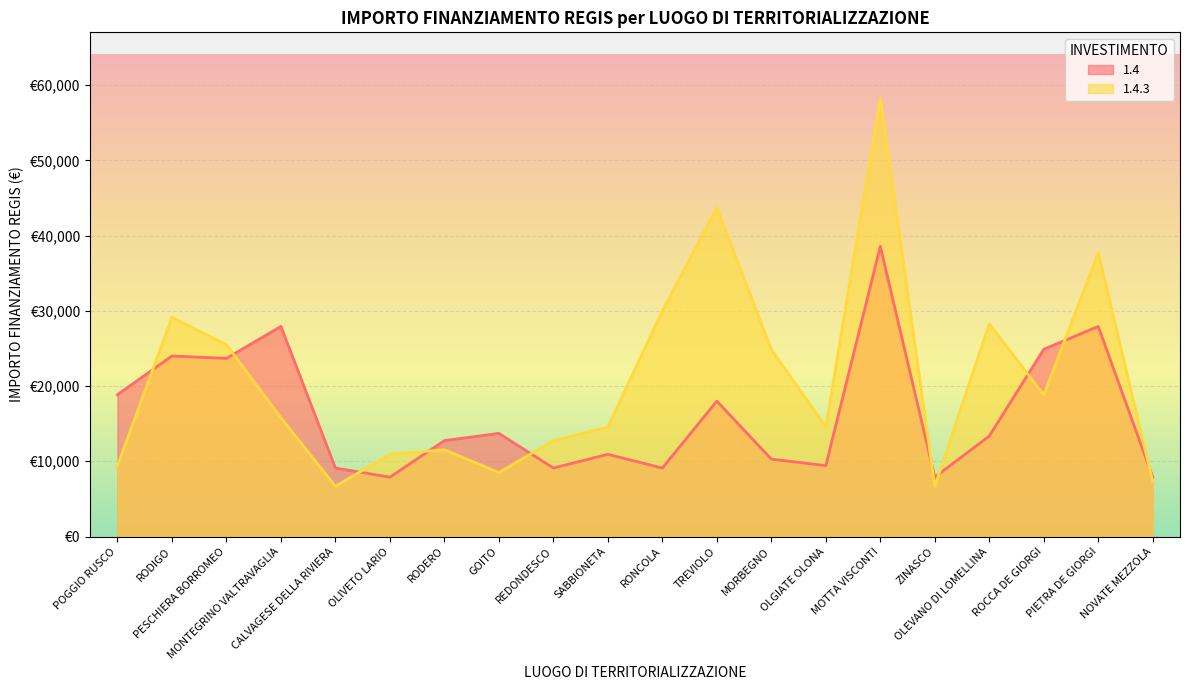

List the labels in order of 1.4.3 value, largest first.

MOTTA VISCONTI, TREVIOLO, PIETRA DE GIORGI, RONCOLA, RODIGO, OLEVANO DI LOMELLINA, PESCHIERA BORROMEO, MORBEGNO, ROCCA DE GIORGI, MONTEGRINO VALTRAVAGLIA, SABBIONETA, OLGIATE OLONA, REDONDESCO, RODERO, OLIVETO LARIO, POGGIO RUSCO, GOITO, NOVATE MEZZOLA, CALVAGESE DELLA RIVIERA, ZINASCO